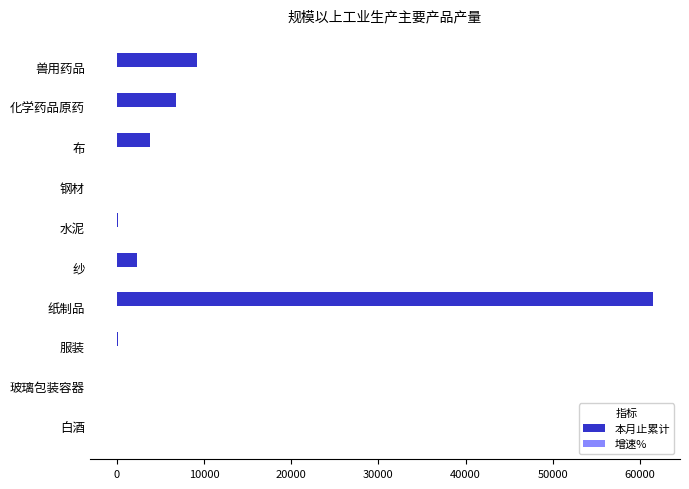

Where is 本月止累计 nearest to the value 30762?

兽用药品